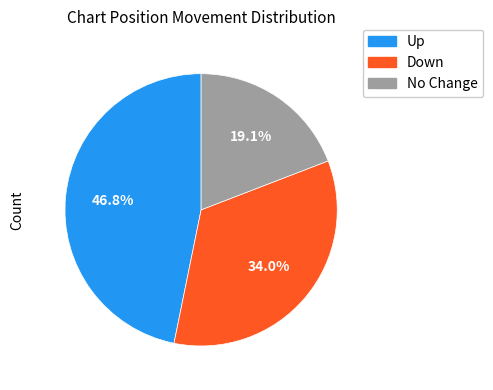

Which slice is the smallest?

No Change